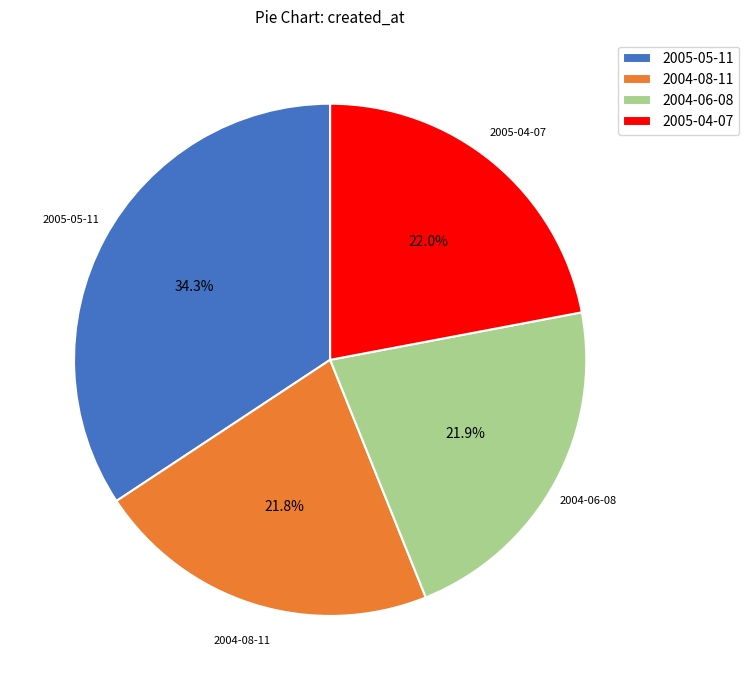

To the nearest percent, what percentage of the pie is 2005-05-11?

34%